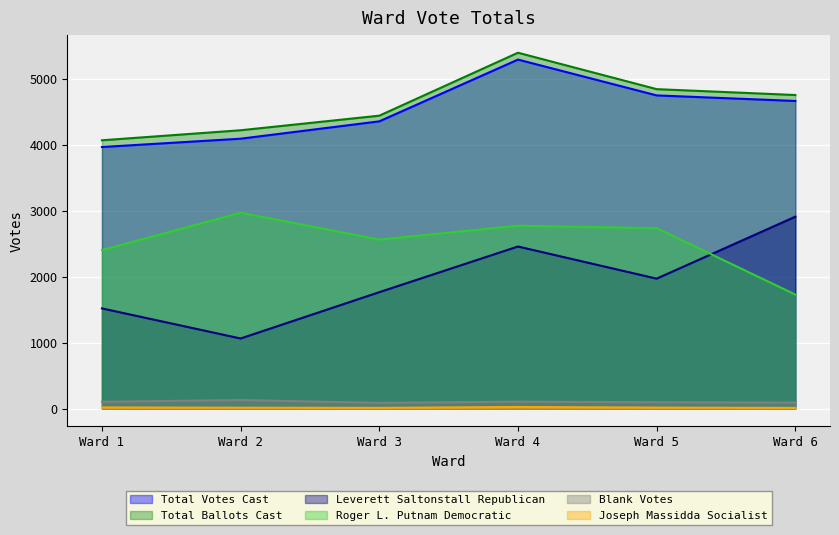

What is the spread (max minus min) of values at Ward 1?

4049